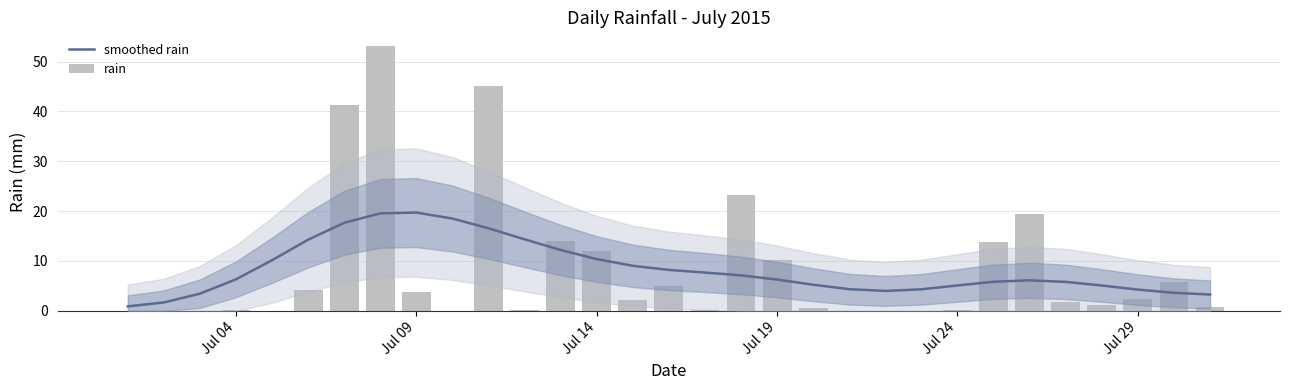

Reading left to right, list all the values displayed in this chart.

smoothed rain: 0.9	1.7	3.4	6.3	10.1	14.3	17.7	19.5	19.7	18.5	16.5	14.3	12.2	10.4	9.0	8.2	7.7	7.1	6.3	5.2	4.3	4.0	4.3	5.1	5.8	6.1	5.8	5.1	4.2	3.6	3.3
rain: 0.0	0.0	0.0	0.2	0.0	4.2	41.2	53.2	3.8	0.0	45.0	0.2	14.0	12.0	2.2	5.0	0.2	23.2	10.2	0.6	0.0	0.0	0.0	0.2	13.8	19.4	1.8	1.2	2.4	5.8	0.8